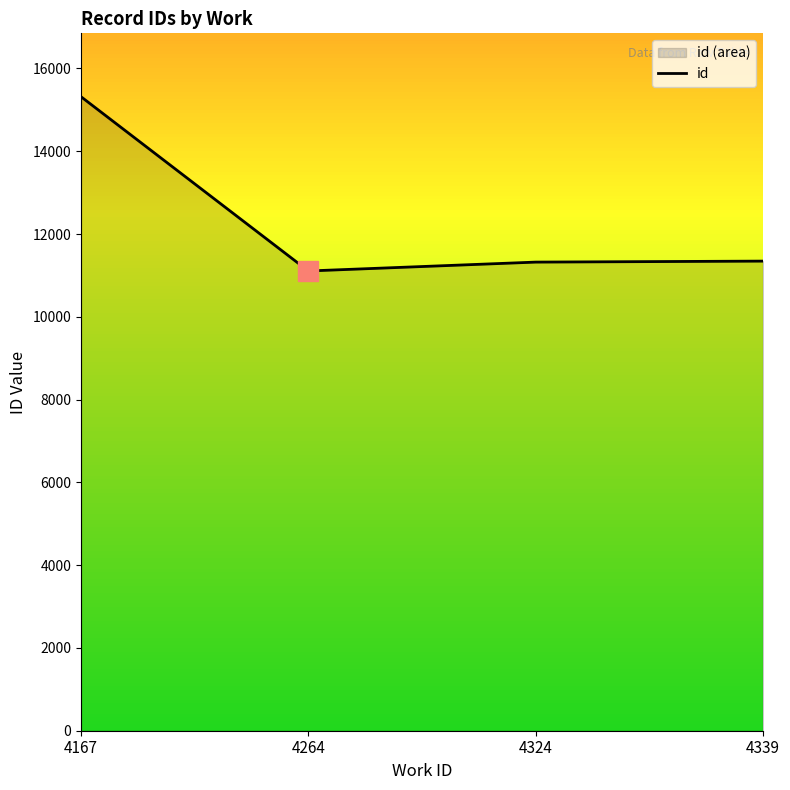

Between 4339 and 4324, which is larger?

4339